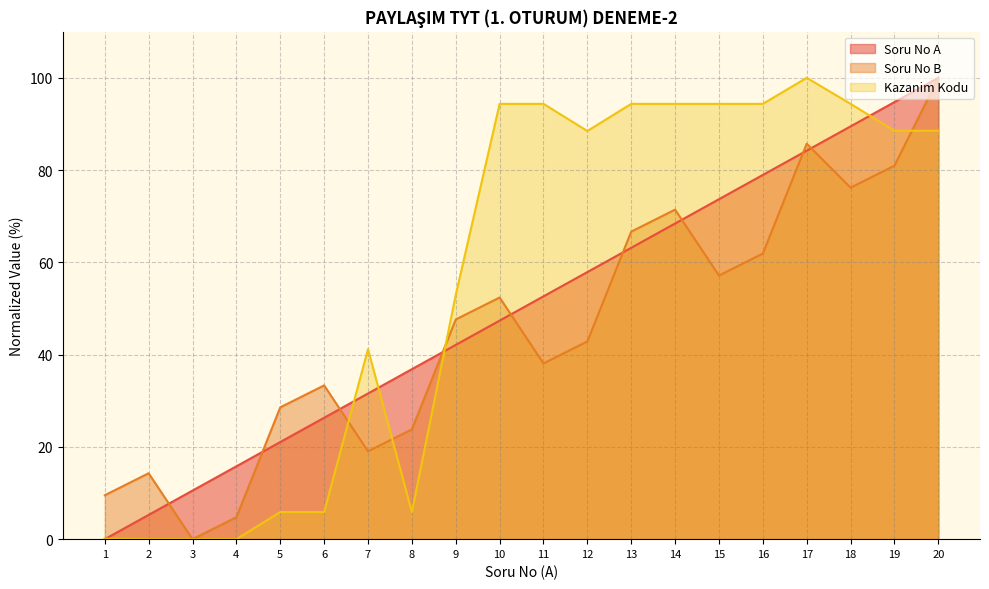

Does the chart have visible grid lines?

Yes